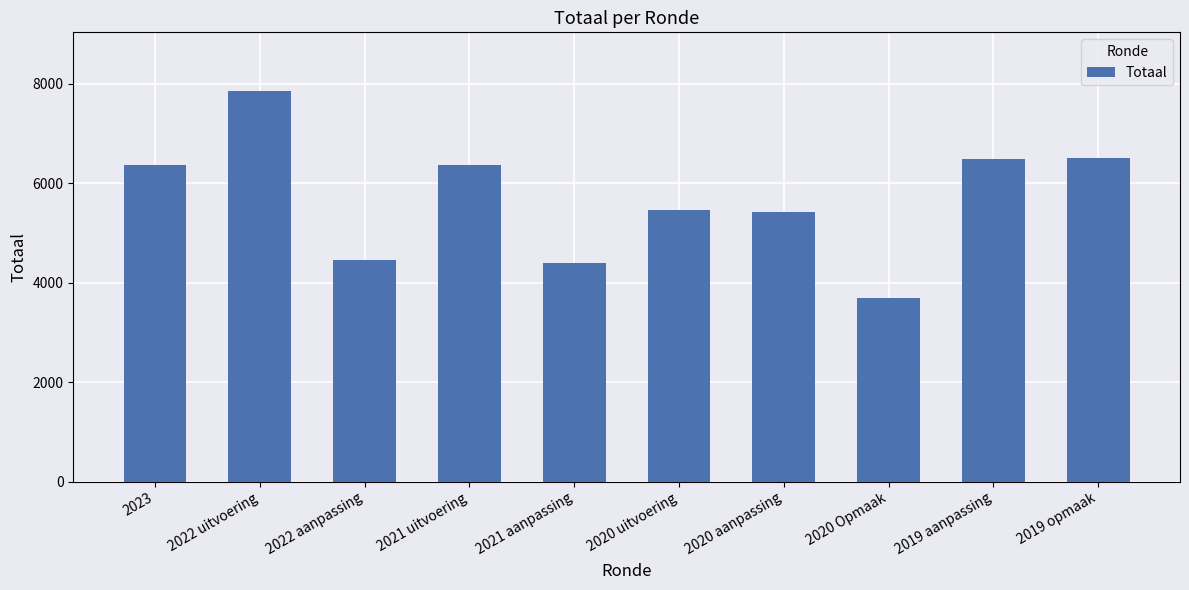

What is the sum of all values?

56968